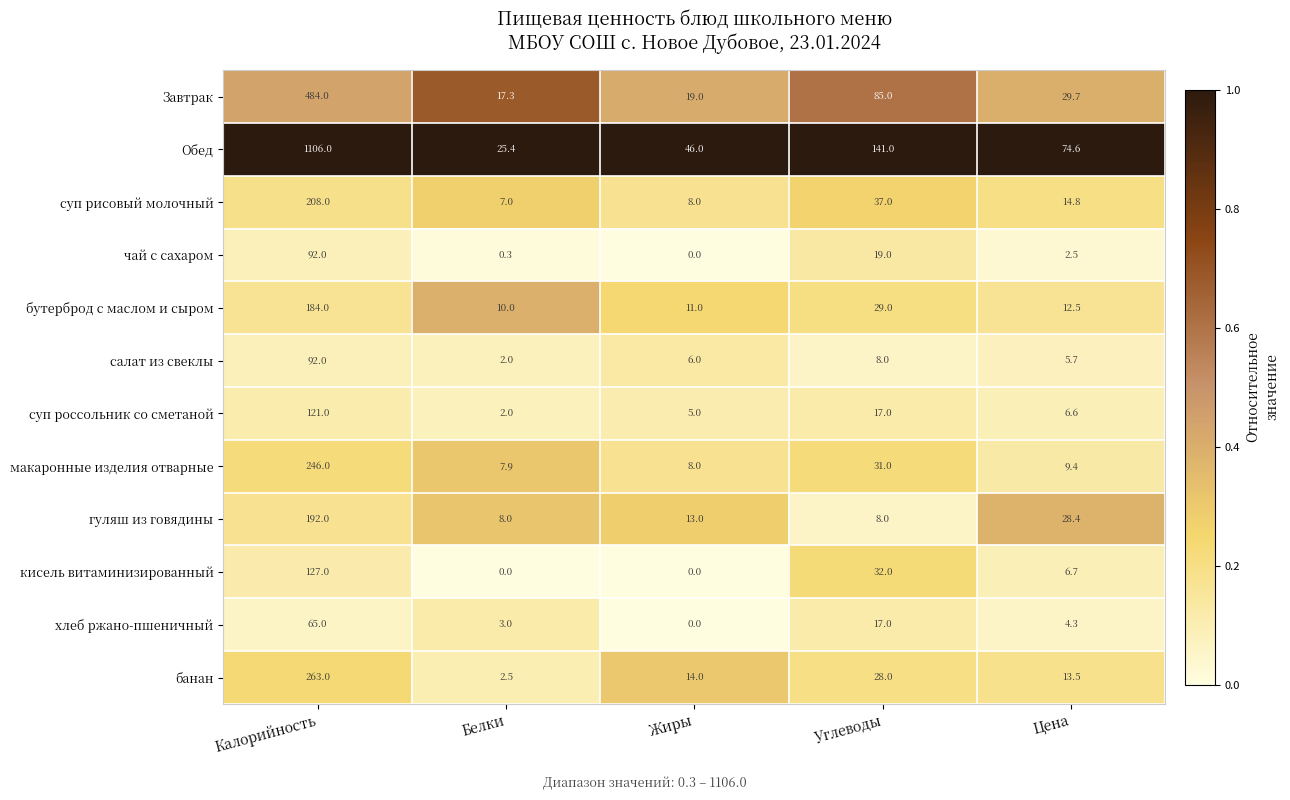

The value of банан at Жиры is 5.8. True or false?

False